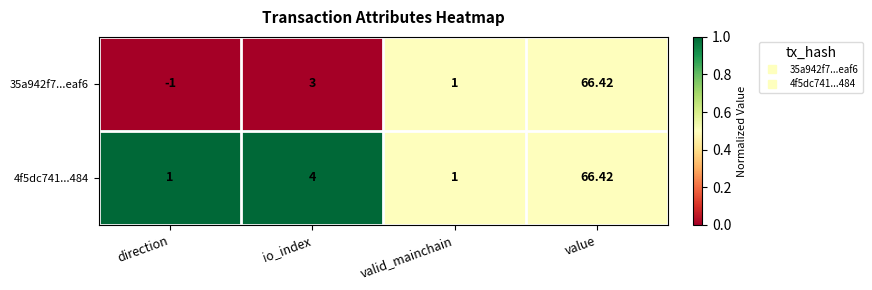

How many values in 35a942f7...eaf6 are above zero?

3